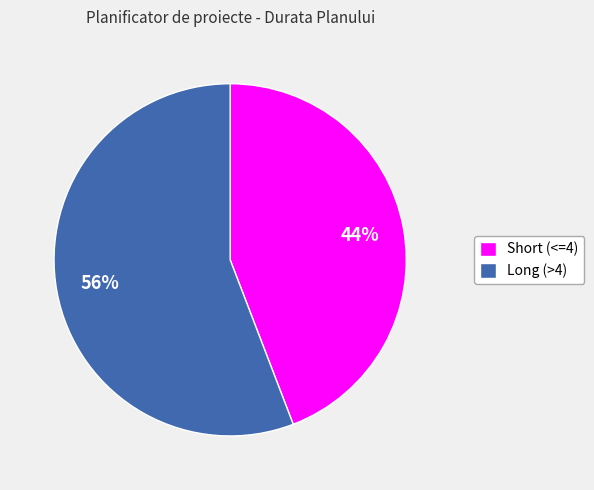

To the nearest percent, what percentage of the pie is Short (<=4)?

44%